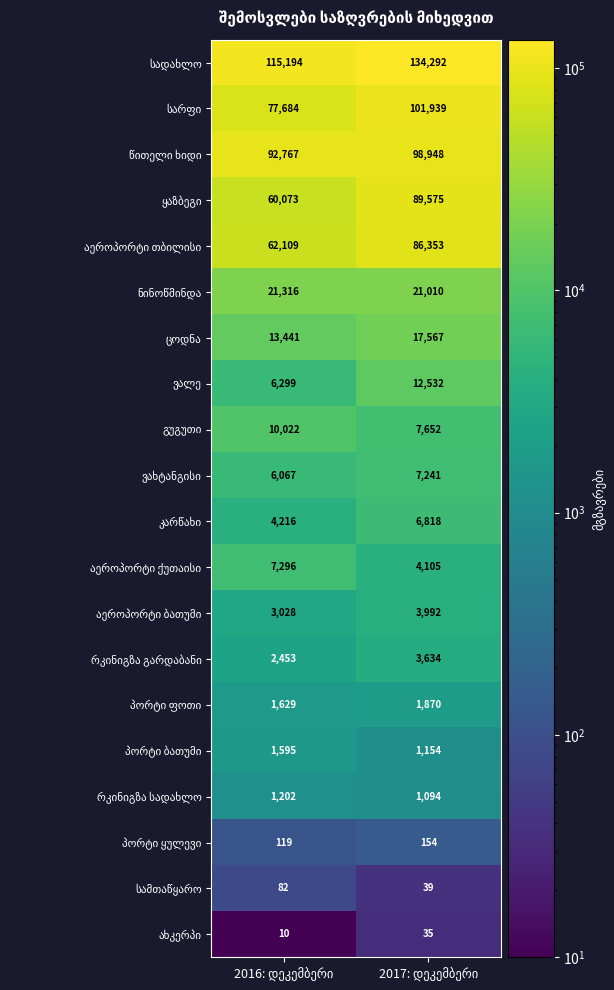

What is the greatest value displayed?

134292